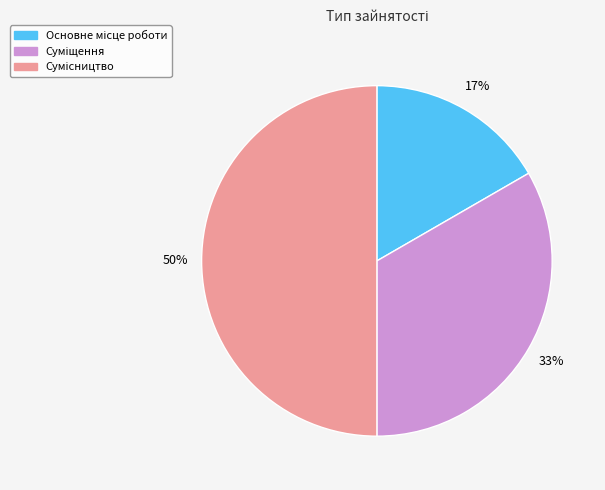

To the nearest percent, what is the average slice percentage?

33%